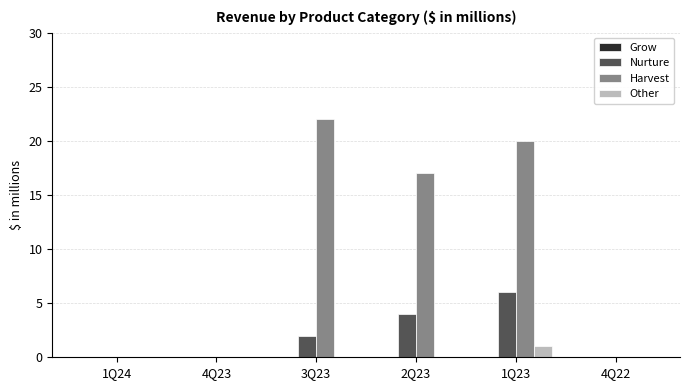

Which series has the largest total across all categories?

Harvest